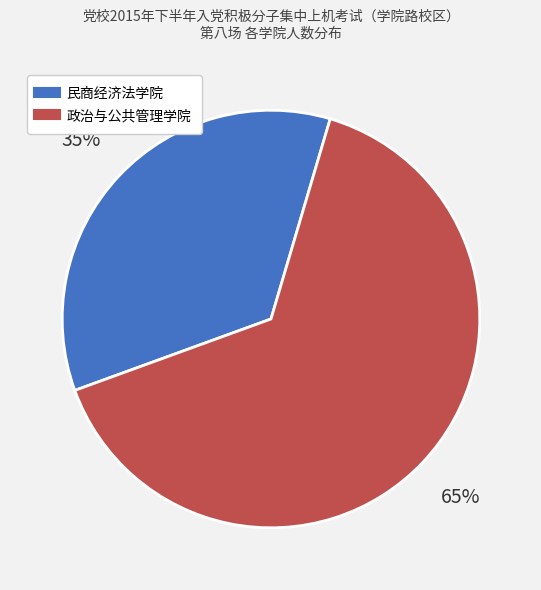

To the nearest percent, what percentage of the pie is 政治与公共管理学院?

65%